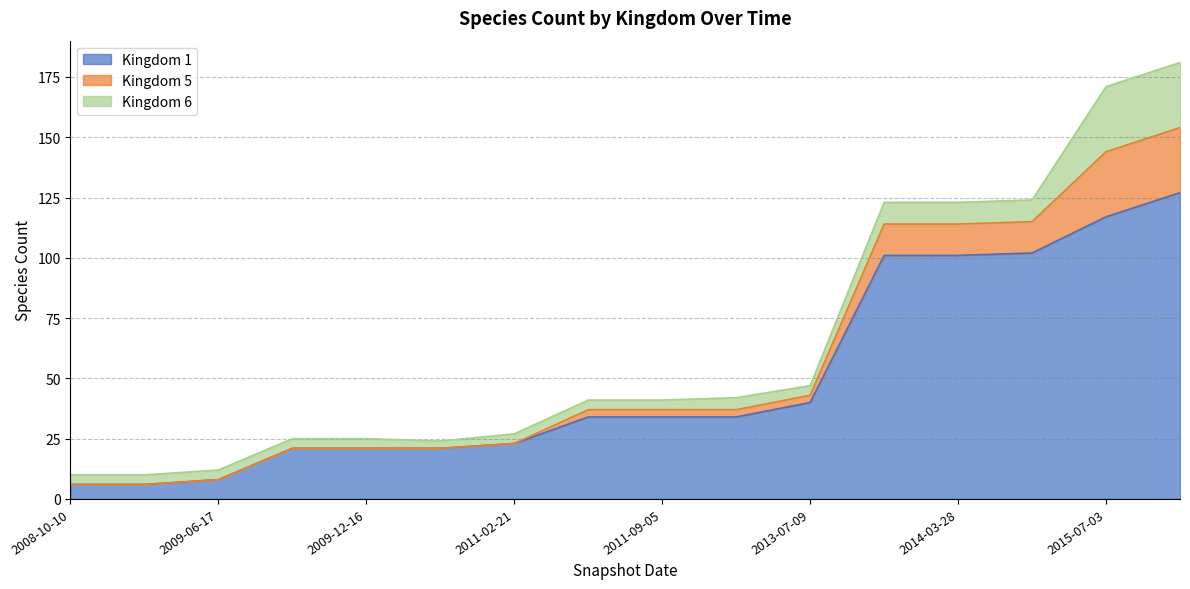

Between which two adjacent categories do 6 and 5 first intersect?

2013-07-09 and 2013-09-10